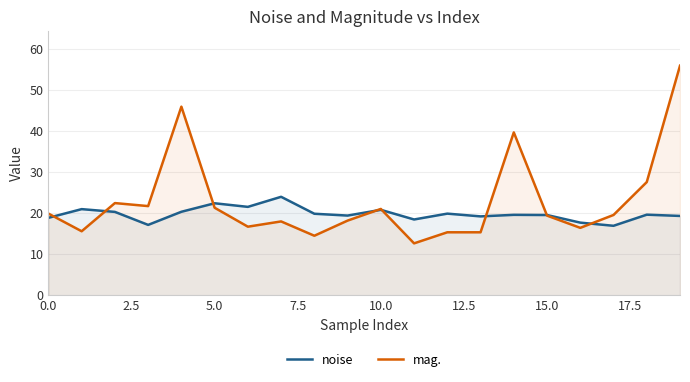

Rank the series by their average value, from highest to lowest.

mag., noise